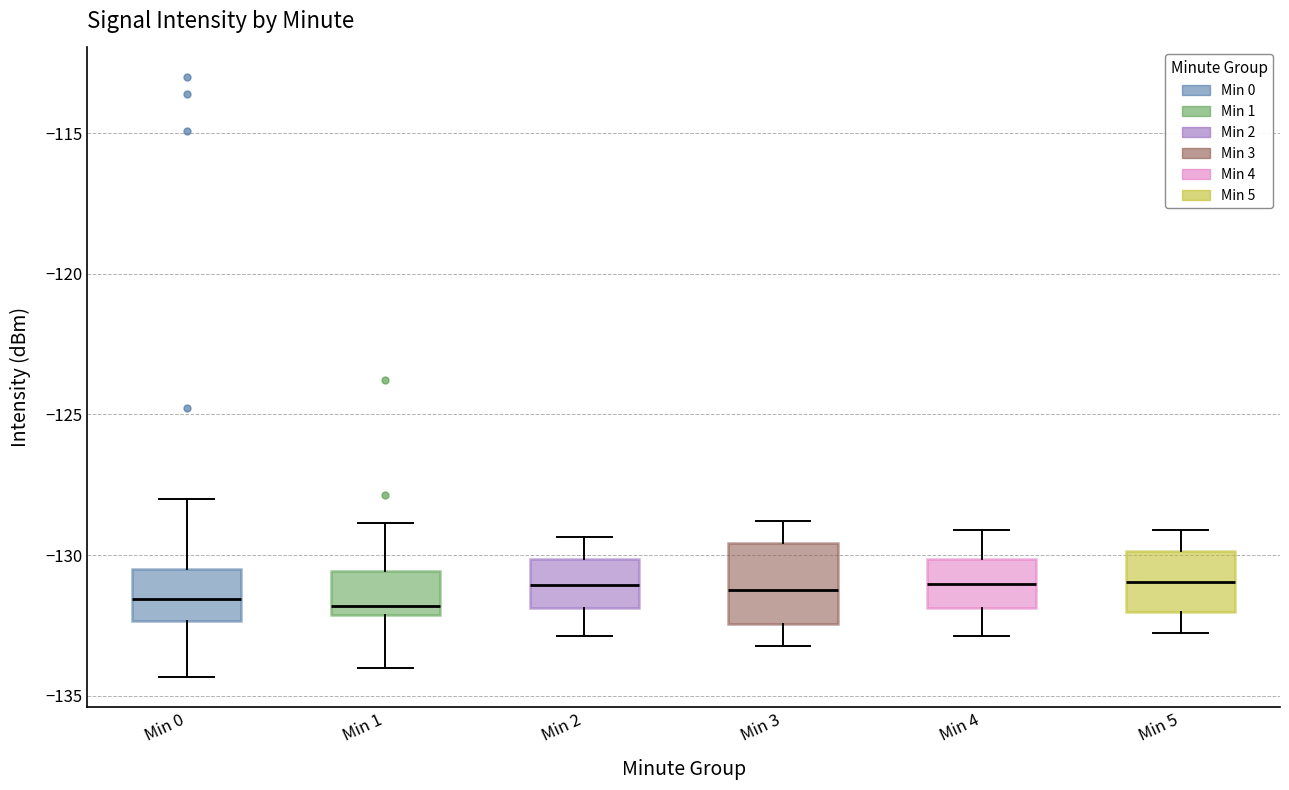

Reading left to right, read every box against the y-axis: the position of its median line, the range the box covers, and the ends of its whiskers. The values are not printed on the chart, so give them approximately, as read against the axis.

Min 0: median -131.5, box -132.5 to -130.5, whiskers -134.5 to -128.0
Min 1: median -132.0 (just above the box's lower edge), box -132.0 to -130.5, whiskers -134.0 to -129.0
Min 2: median -131.0, box -132.0 to -130.0, whiskers -133.0 to -129.5
Min 3: median -131.0, box -132.5 to -129.5, whiskers -133.0 to -129.0
Min 4: median -131.0, box -132.0 to -130.0, whiskers -133.0 to -129.0
Min 5: median -131.0, box -132.0 to -130.0, whiskers -133.0 to -129.0